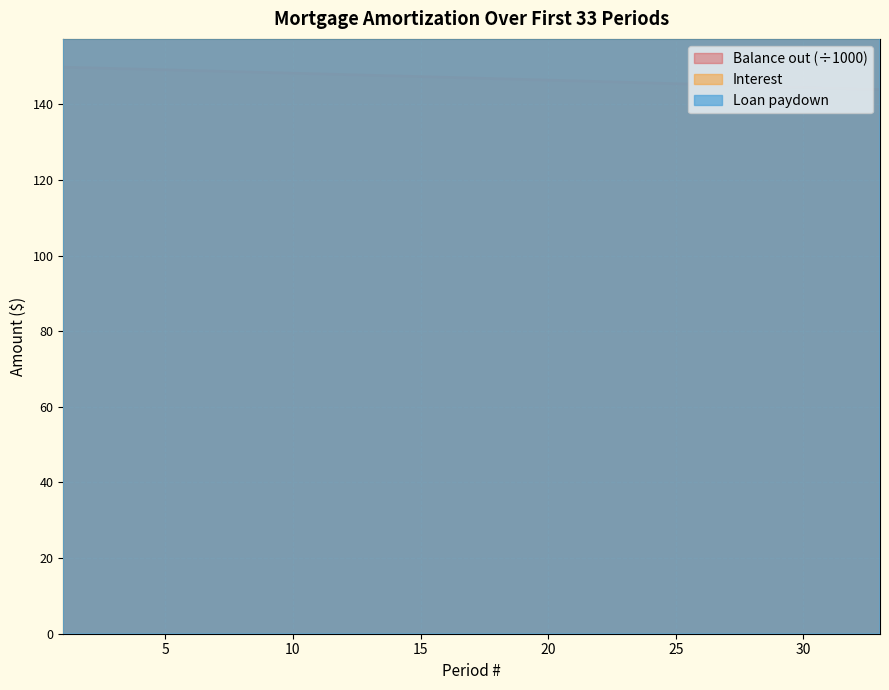

True or false: Interest and Loan paydown intersect in this chart.

False